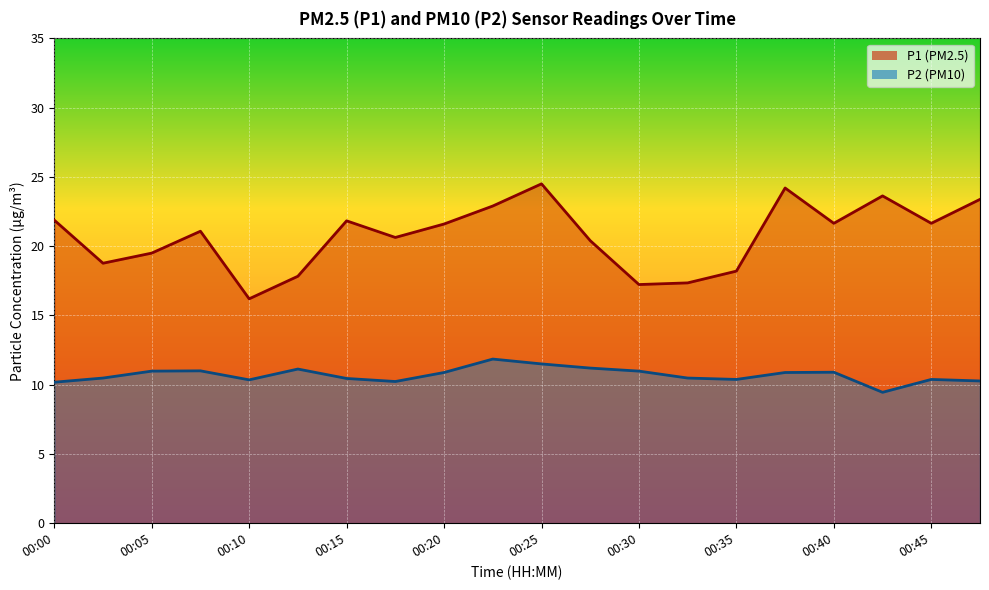

What is the value of the P1 point at the 1st from the left?

21.9